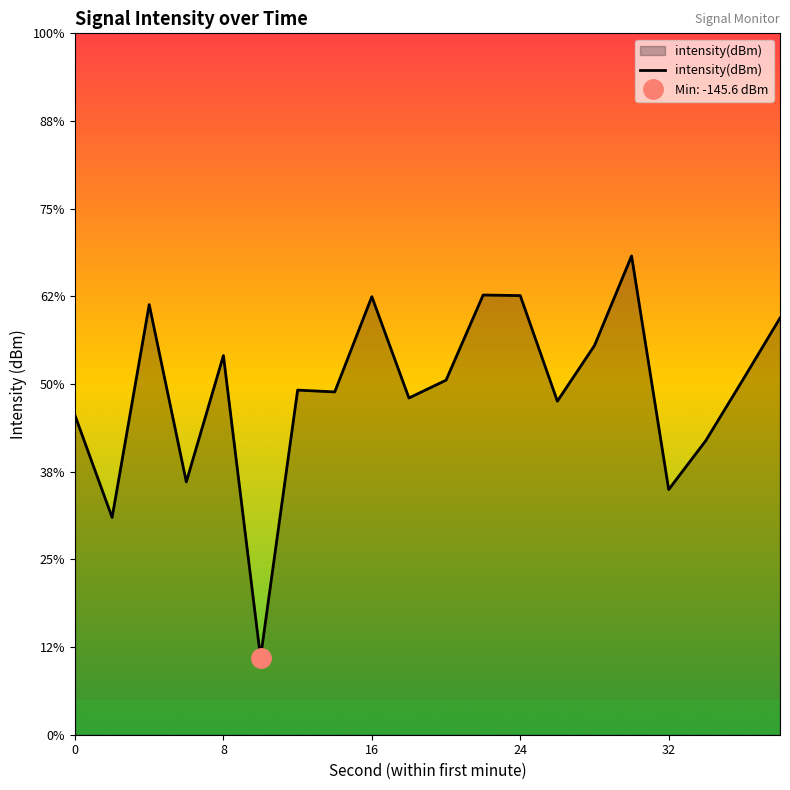

True or false: the data shows -182.0 at 6.

False